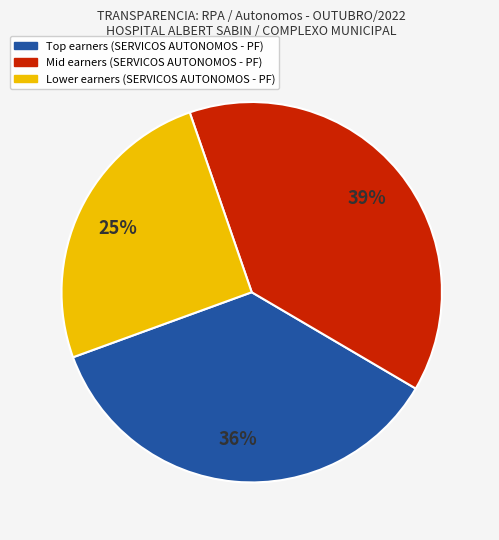

To the nearest percent, what is the average slice percentage?

33%